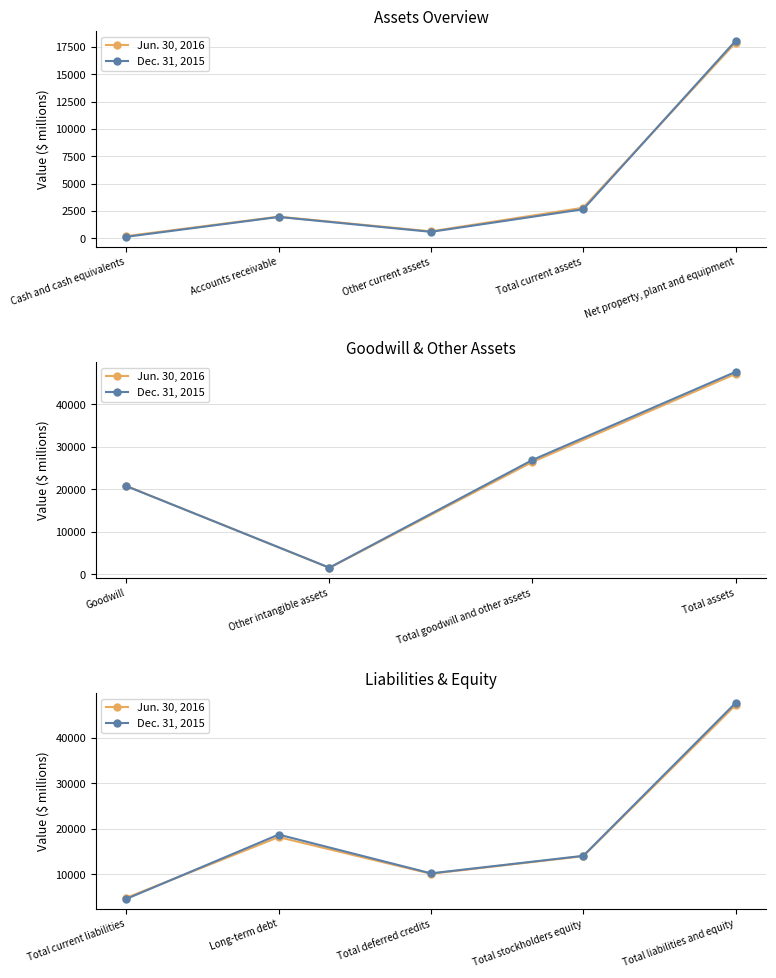

How many lines are shown in the chart?

2